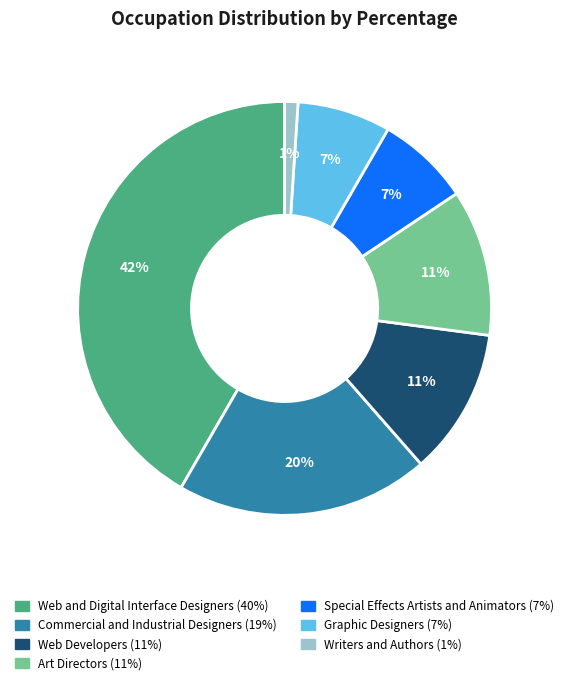

Is there any slice that represents more than half of the pie?

No